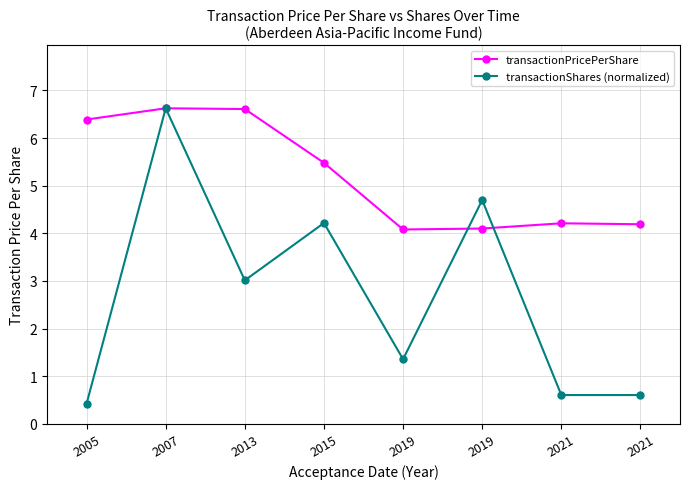

Count the number of categories in the chart.

8